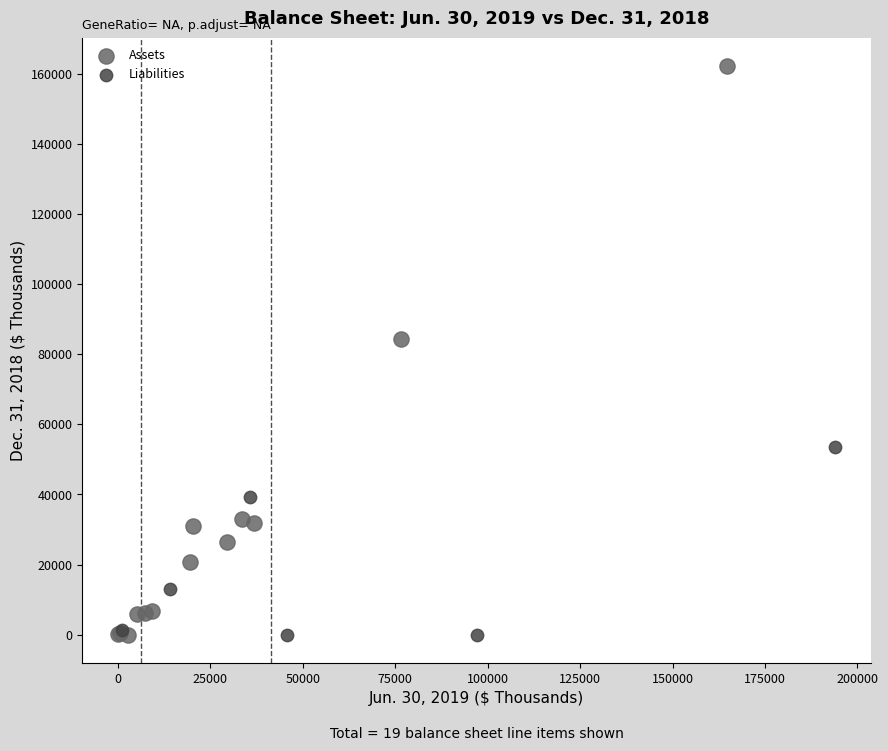

Which series contains the highest Y value?

Assets